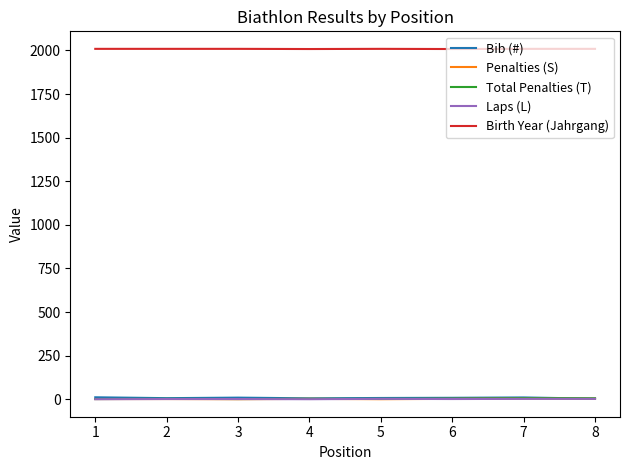

Which series has the largest total across all categories?

Birth Year (Jahrgang)